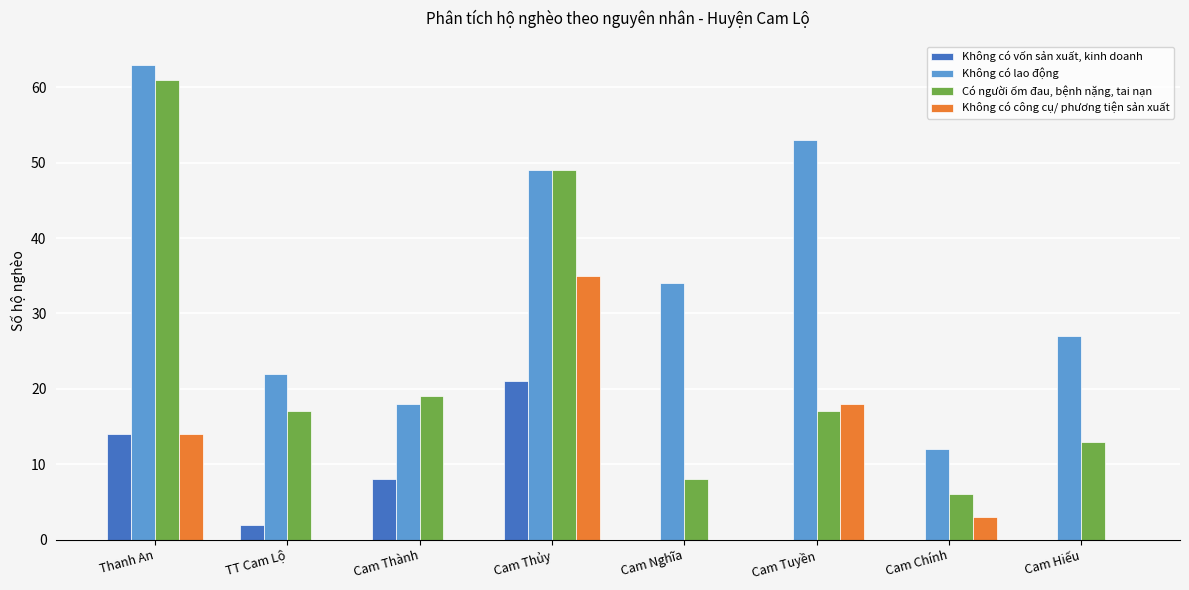

What are all the series names shown in the legend?

Không có vốn sản xuất, kinh doanh, Không có lao động, Có người ốm đau, bệnh nặng, tai nạn, Không có công cụ/ phương tiện sản xuất